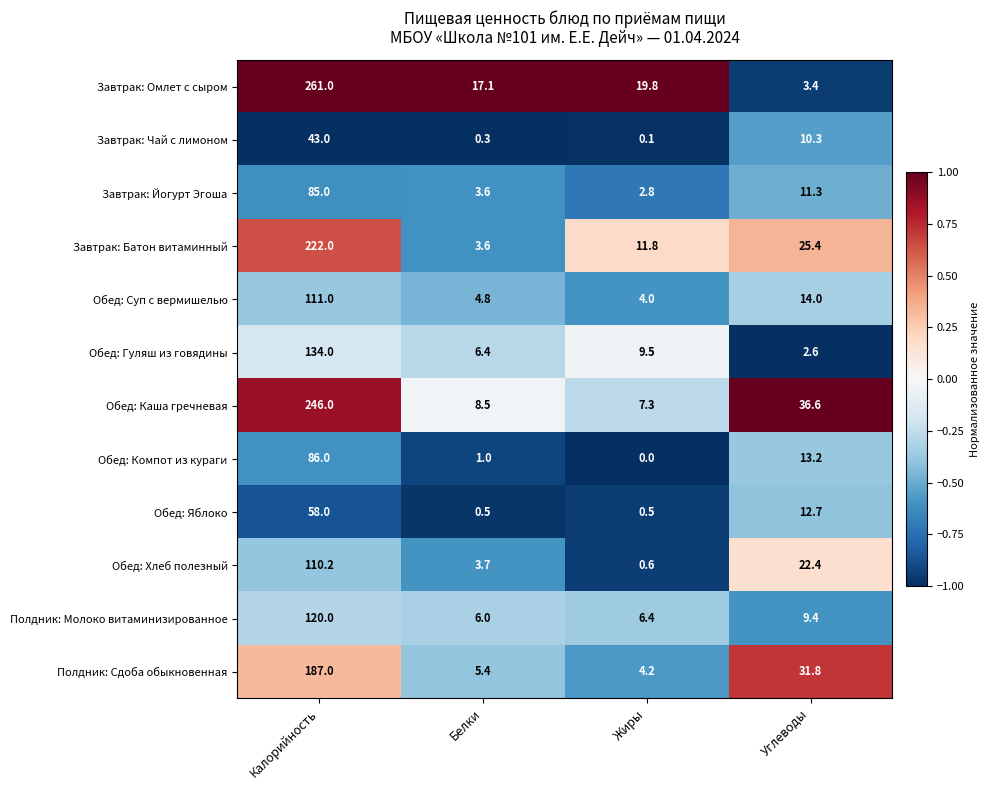

Between Жиры and Углеводы, which series saw the biggest shift?

Обед: Каша гречневая